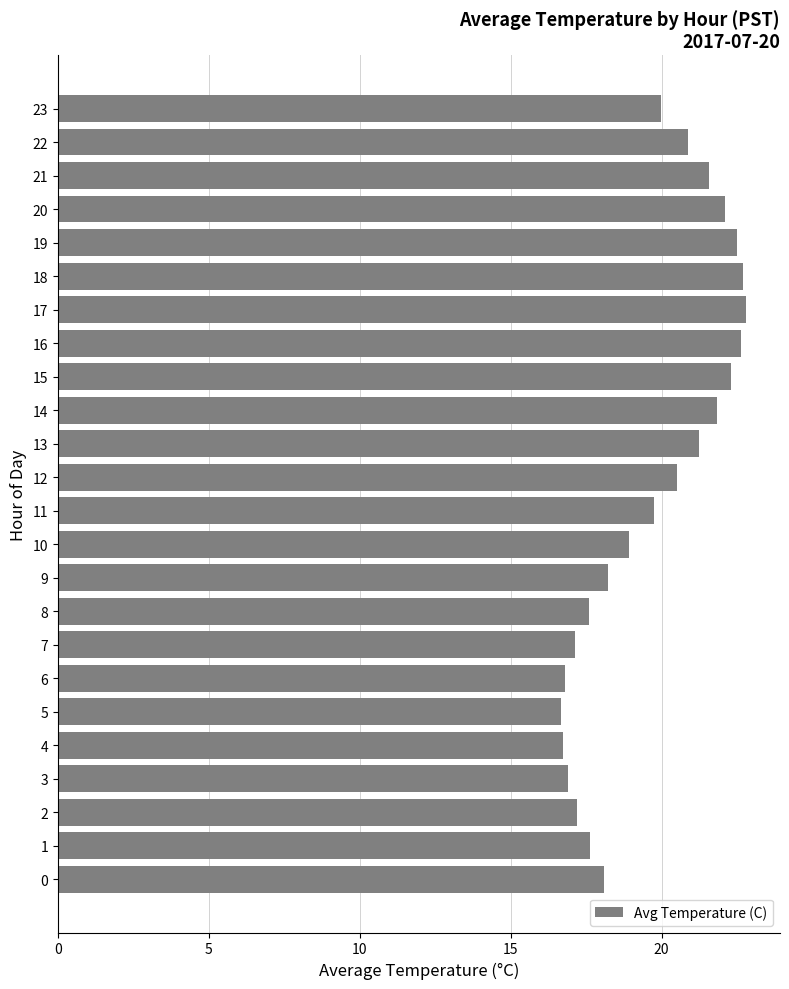

Which has a higher value, 20 or 10?

20